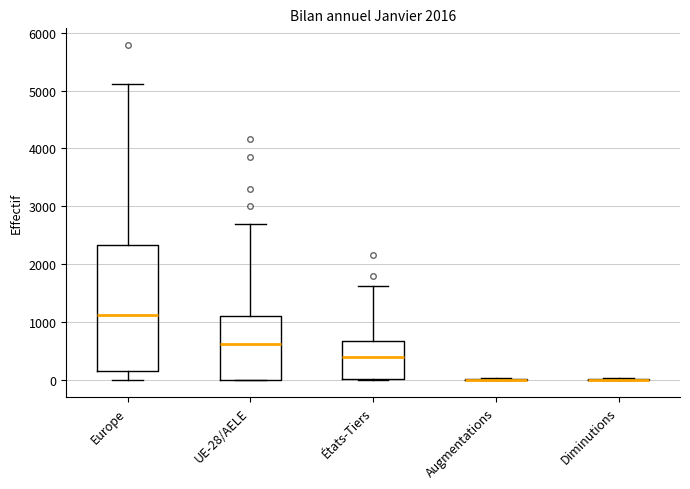

Comparing the boxes themselves (not the whiskers), which one is the tallest?

Europe